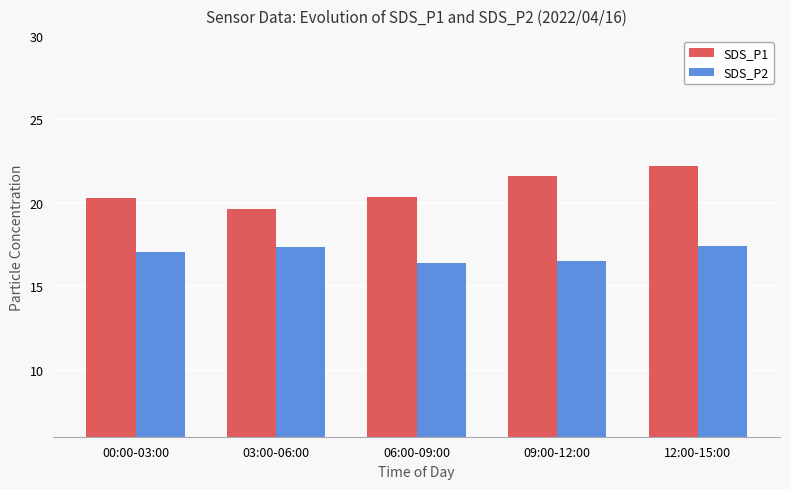

What is the label of the 2nd bar from the right?

09:00-12:00